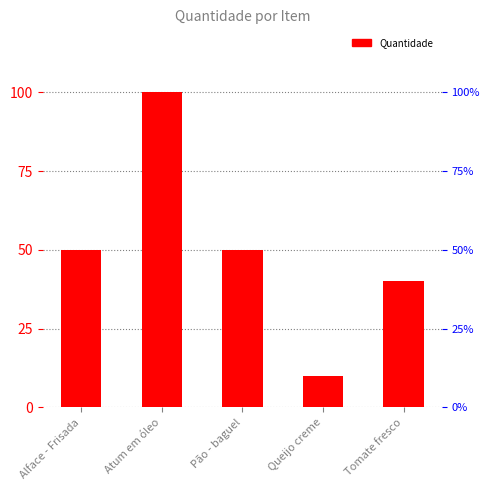

Reading left to right, what are all the values shown in this chart?

Alface - Frisada=50	Atum em óleo=100	Pão - baguel=50	Queijo creme=10	Tomate fresco=40